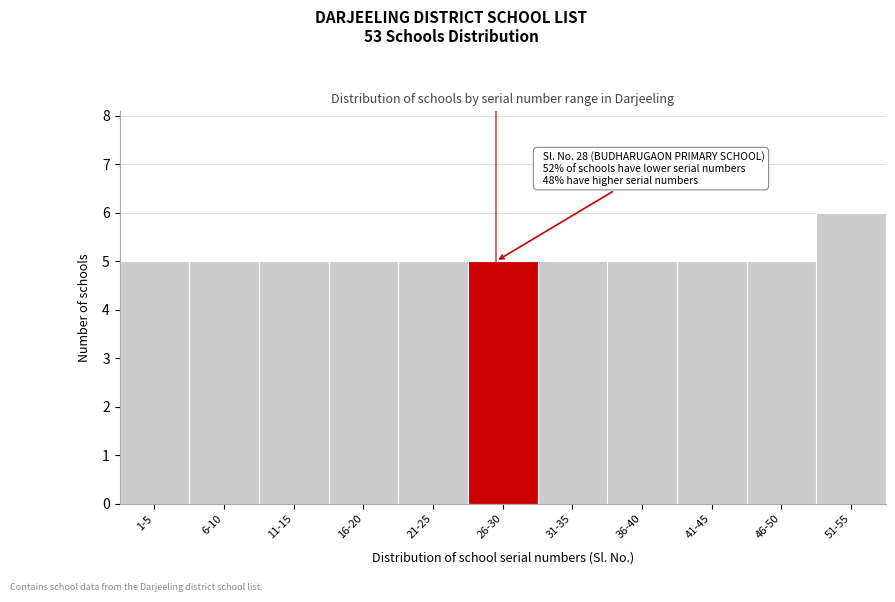

Reading right to left, extract all data points from this chart.

6	5	5	5	5	5	5	5	5	5	5